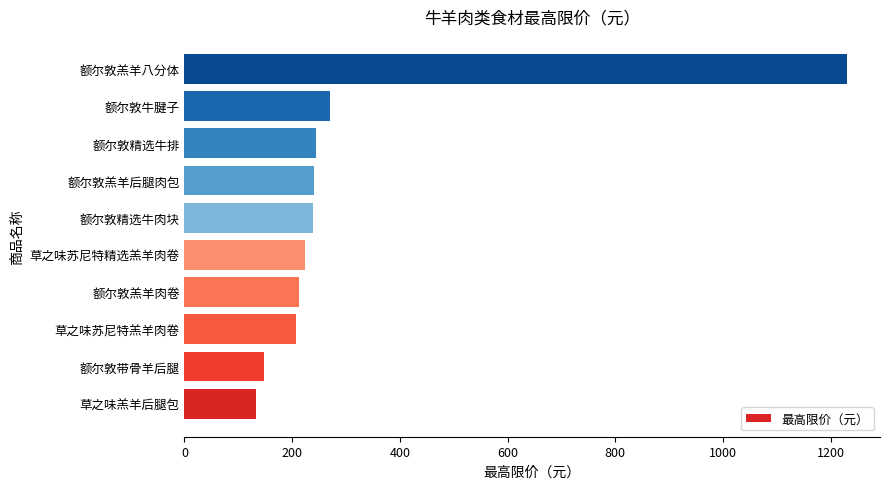

What is the change in value from 额尔敦带骨羊后腿 to 草之味苏尼特羔羊肉卷?

+60